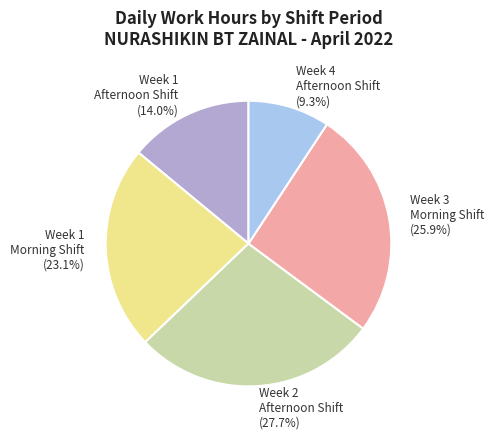

Count the number of slices in the pie.

5